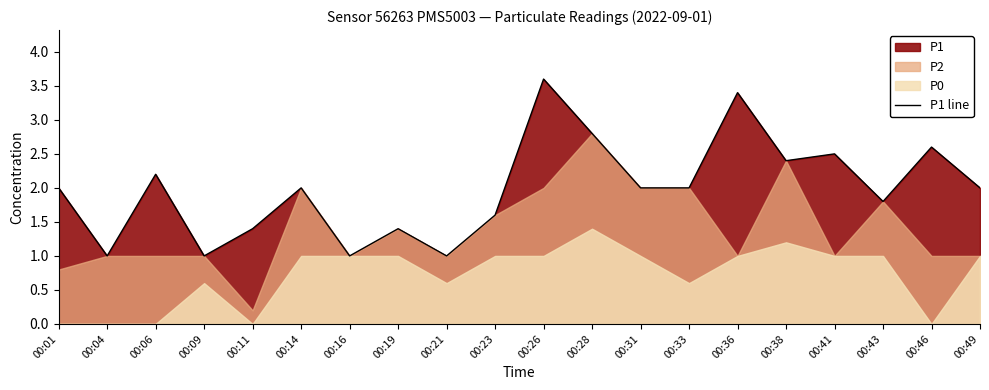

Rank the categories by value from highest to lowest.

00:26, 00:36, 00:28, 00:46, 00:41, 00:38, 00:06, 00:01, 00:14, 00:31, 00:33, 00:49, 00:43, 00:23, 00:11, 00:19, 00:04, 00:09, 00:16, 00:21